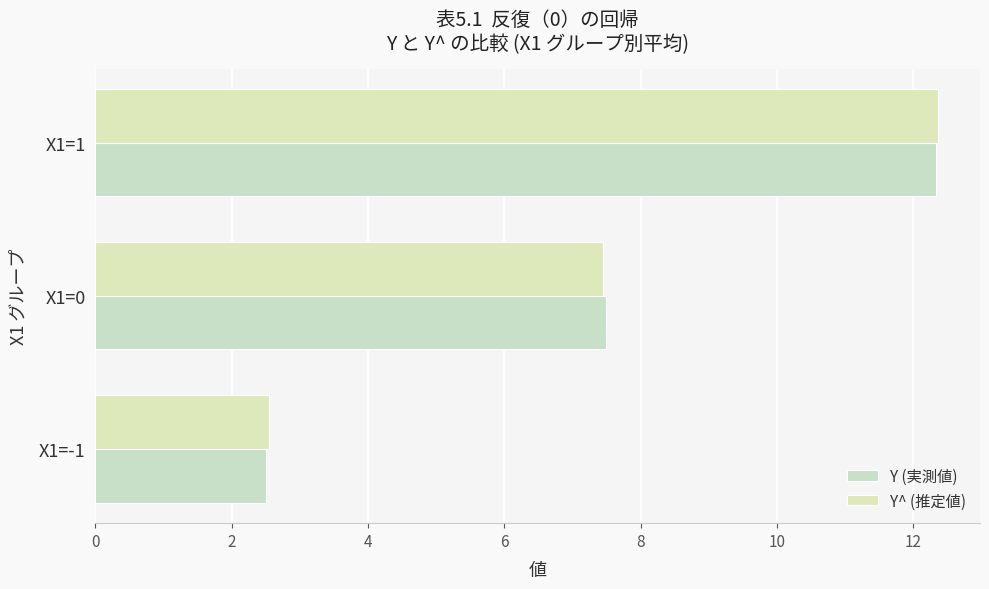

Count the number of data series in this chart.

2